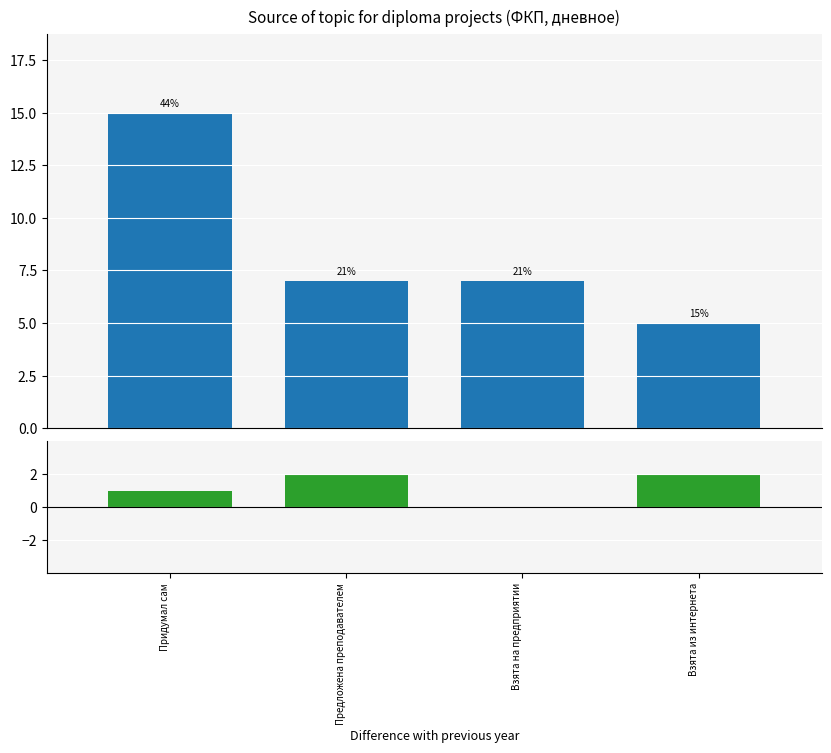

Reading left to right, list all the values displayed in this chart.

Придумал сам=15	Предложена преподавателем=7	Взята на предприятии=7	Взята из интернета=5